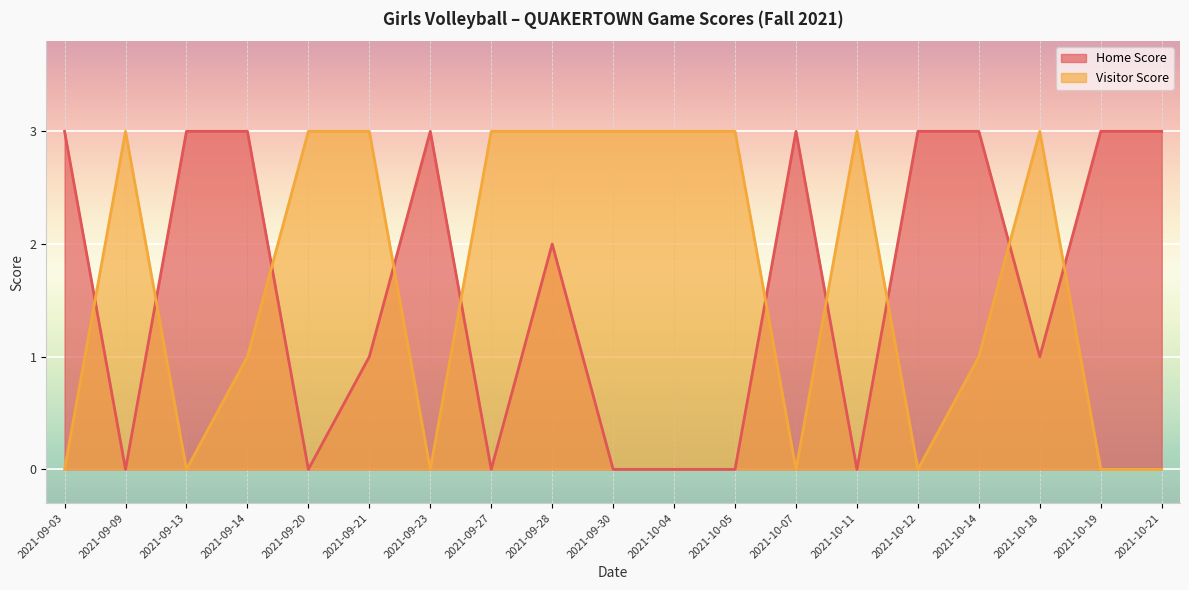

The value of Home Score at 2021-09-28 is 1. True or false?

False